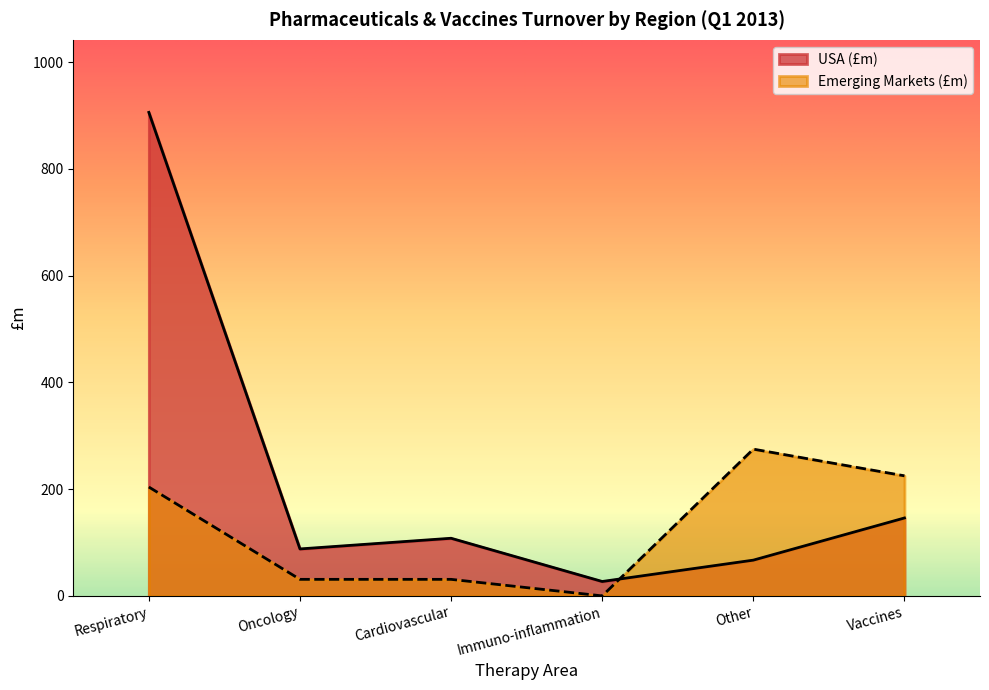

What are all the series names shown in the legend?

USA (£m), Emerging Markets (£m)